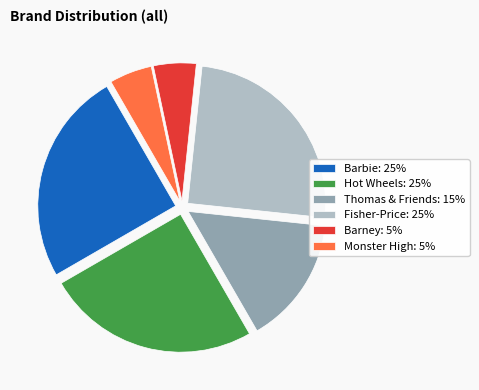

Do Thomas & Friends: 15% and Fisher-Price: 25% together represent more than half of the pie?

No